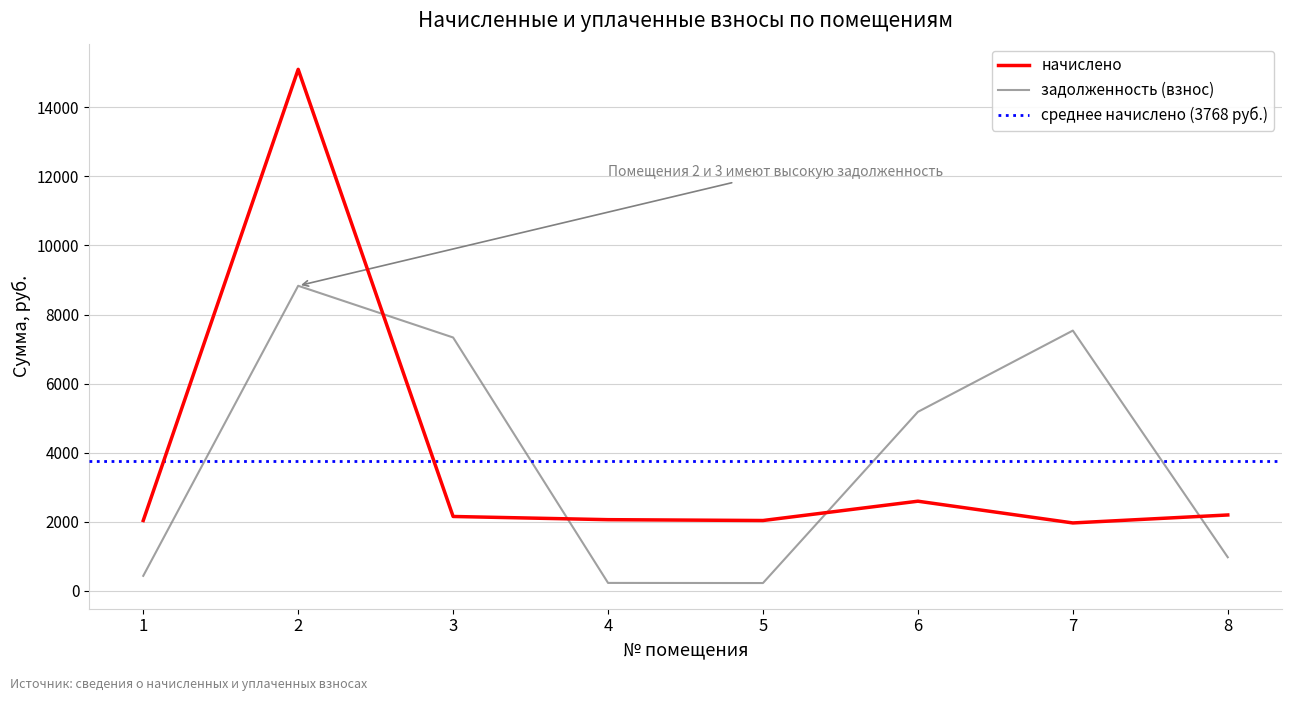

True or false: начислено has more than 2 points higher than both neighbors.

False